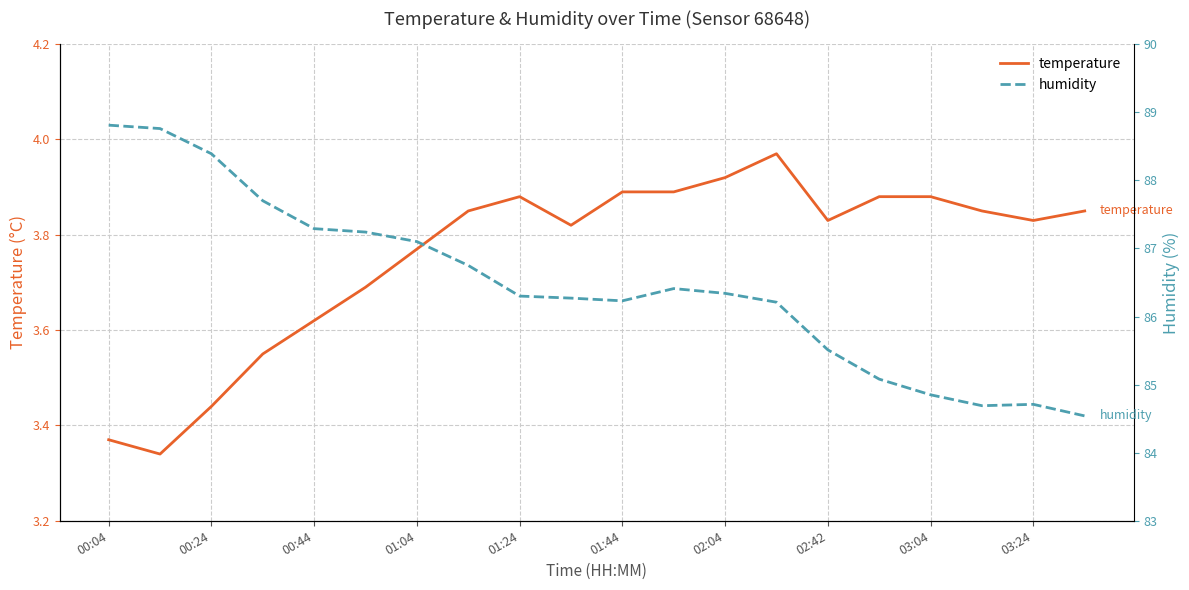

Does the chart have visible grid lines?

Yes